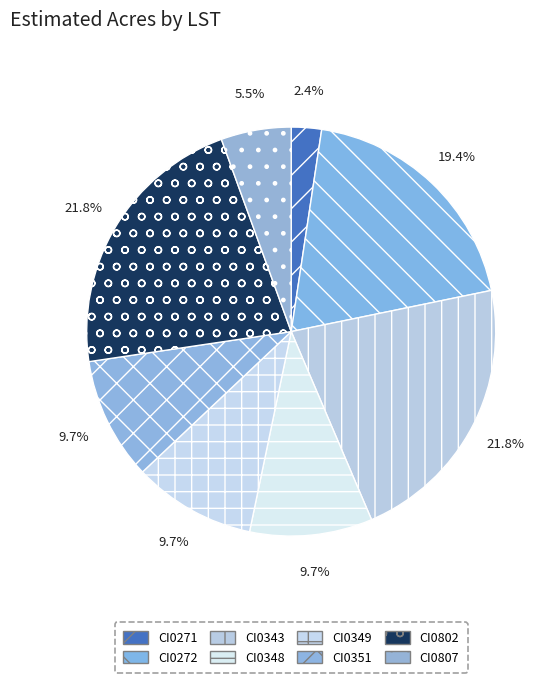

Is CI0343 the majority of the pie?

No